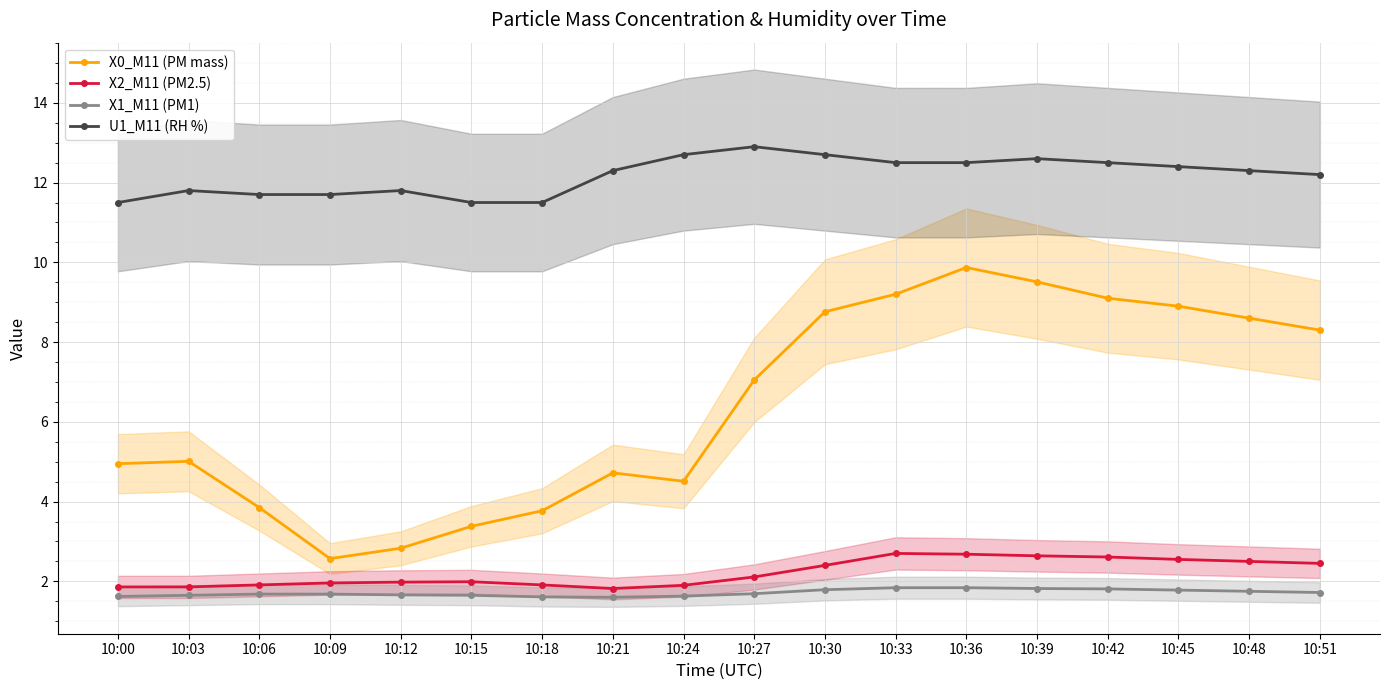

Which label corresponds to the largest value in the chart?

10:27